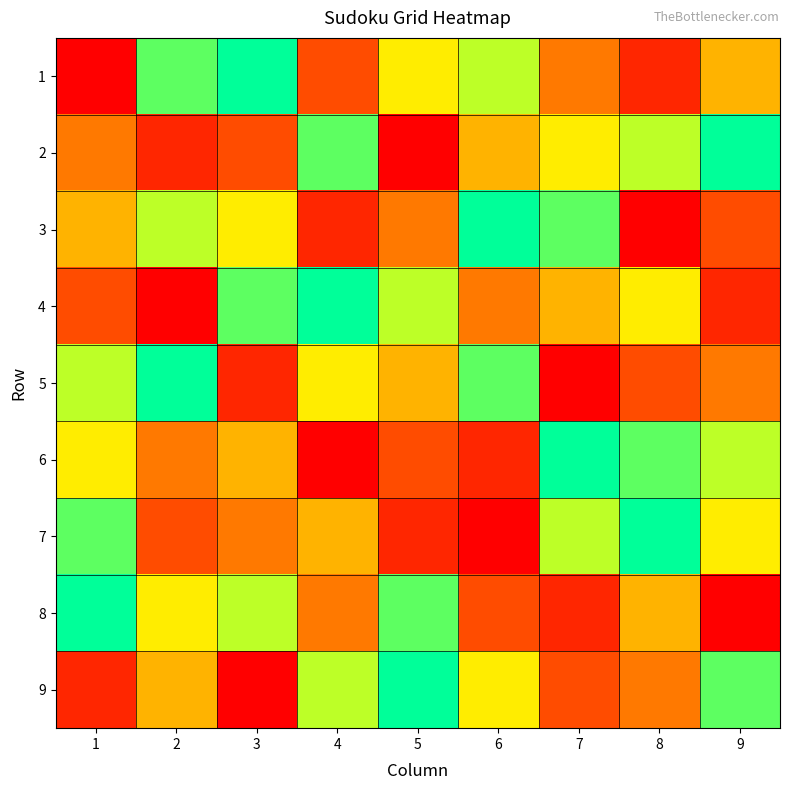

Reading left to right, list all the values displayed in this chart.

1: 1=1	2=8	3=9	4=3	5=6	6=7	7=4	8=2	9=5
2: 1=4	2=2	3=3	4=8	5=1	6=5	7=6	8=7	9=9
3: 1=5	2=7	3=6	4=2	5=4	6=9	7=8	8=1	9=3
4: 1=3	2=1	3=8	4=9	5=7	6=4	7=5	8=6	9=2
5: 1=7	2=9	3=2	4=6	5=5	6=8	7=1	8=3	9=4
6: 1=6	2=4	3=5	4=1	5=3	6=2	7=9	8=8	9=7
7: 1=8	2=3	3=4	4=5	5=2	6=1	7=7	8=9	9=6
8: 1=9	2=6	3=7	4=4	5=8	6=3	7=2	8=5	9=1
9: 1=2	2=5	3=1	4=7	5=9	6=6	7=3	8=4	9=8